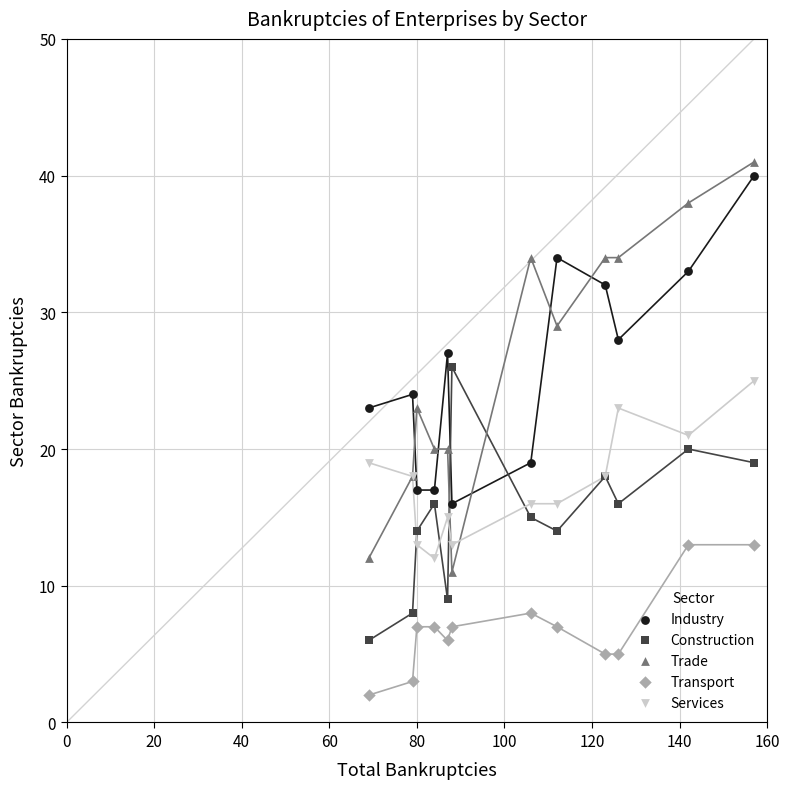

Which series has the widest spread of Y values?

Trade